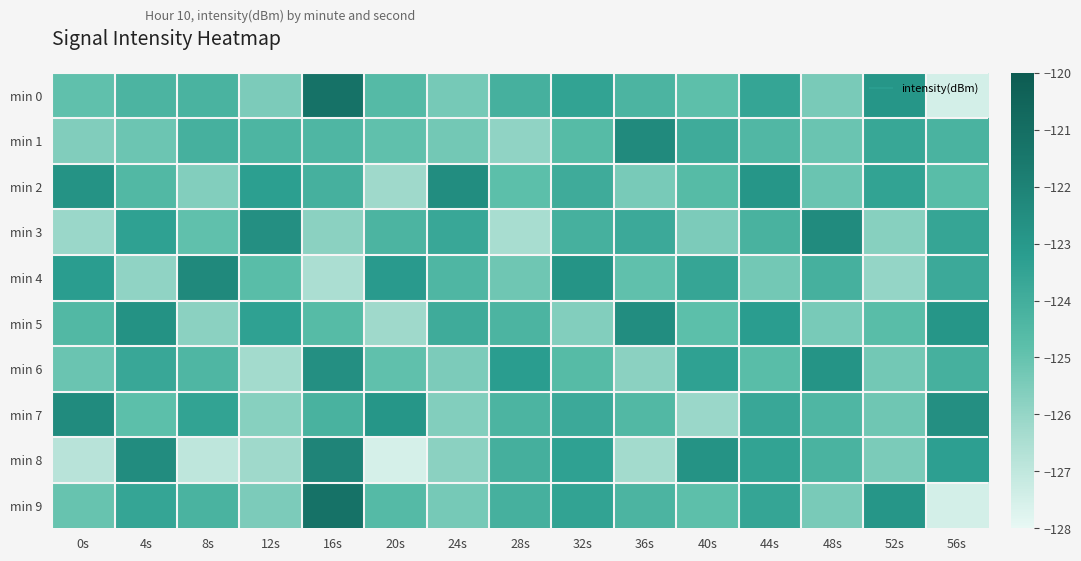

What is the total value across all series at 0s?

-1246.4